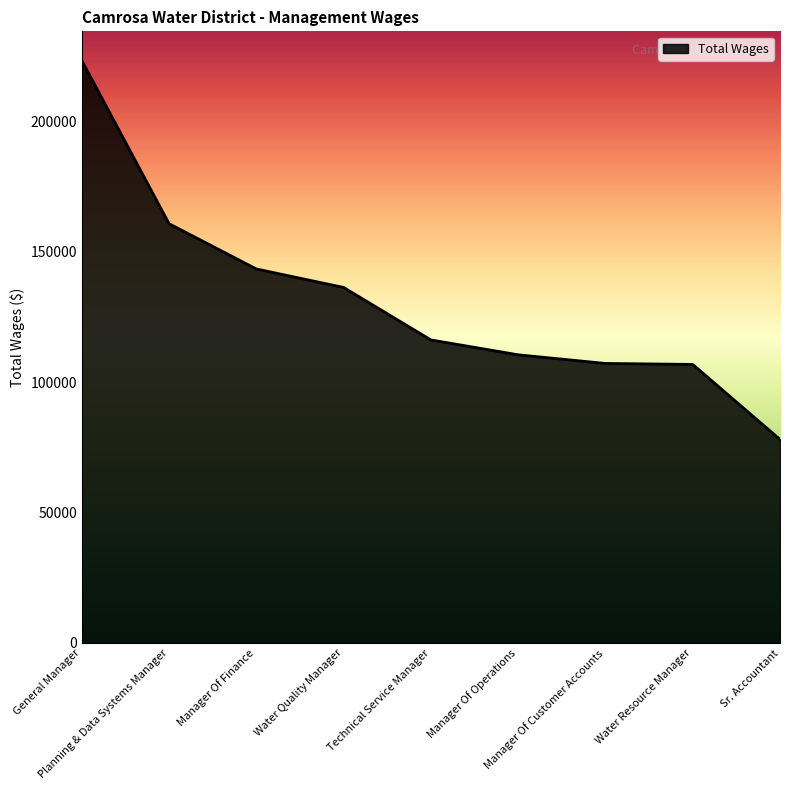

What is the smallest value displayed?

78078